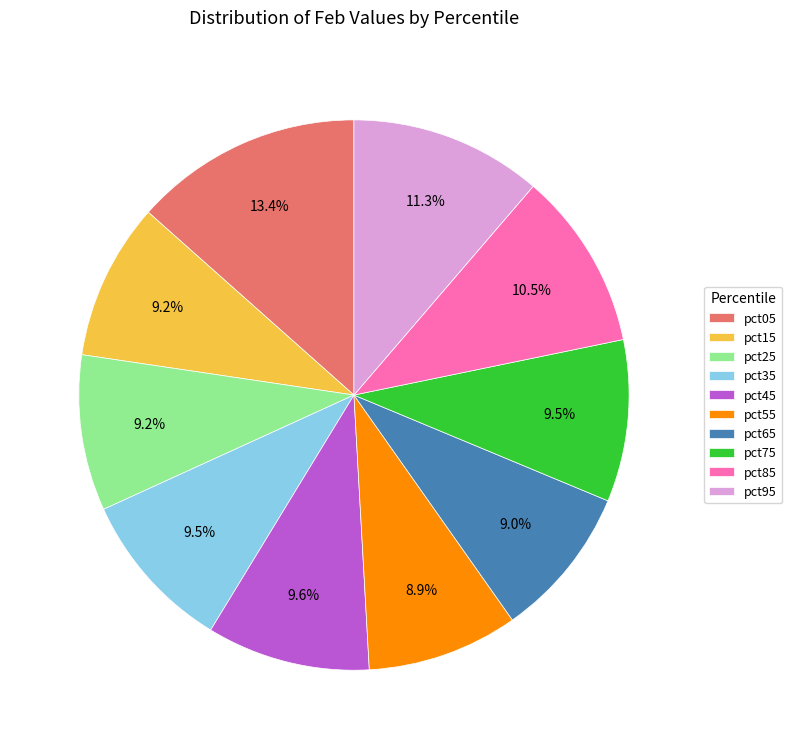

Do pct65 and pct15 together represent more than half of the pie?

No